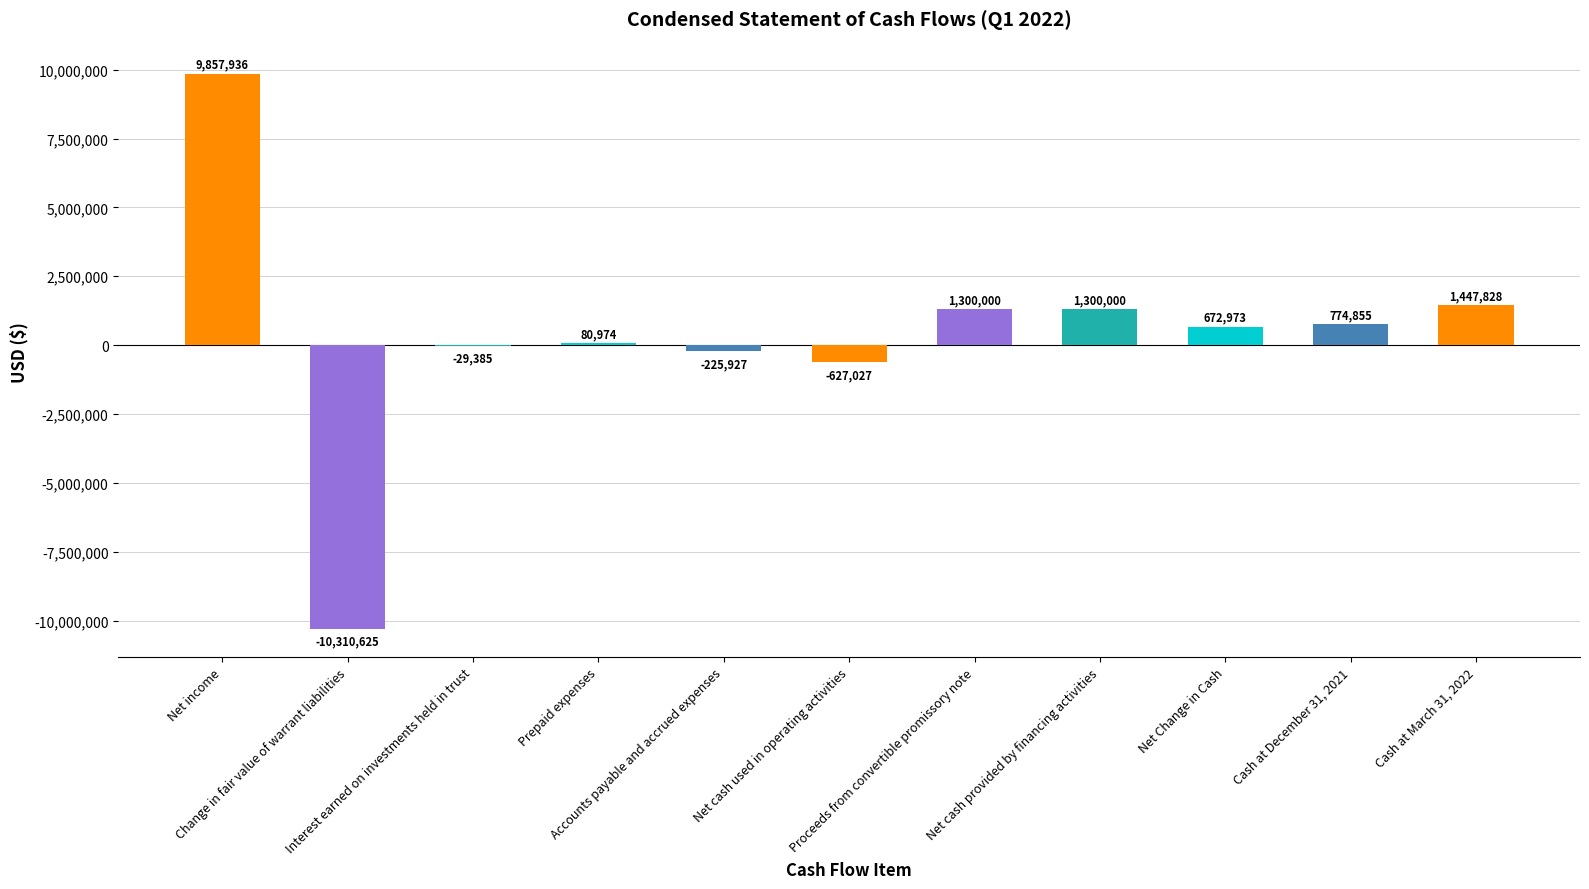

Reading left to right, list all the values displayed in this chart.

Net income=9857936	Change in fair value of warrant liabilities=-10310625	Interest earned on investments held in trust=-29385	Prepaid expenses=80974	Accounts payable and accrued expenses=-225927	Net cash used in operating activities=-627027	Proceeds from convertible promissory note=1300000	Net cash provided by financing activities=1300000	Net Change in Cash=672973	Cash at December 31, 2021=774855	Cash at March 31, 2022=1447828